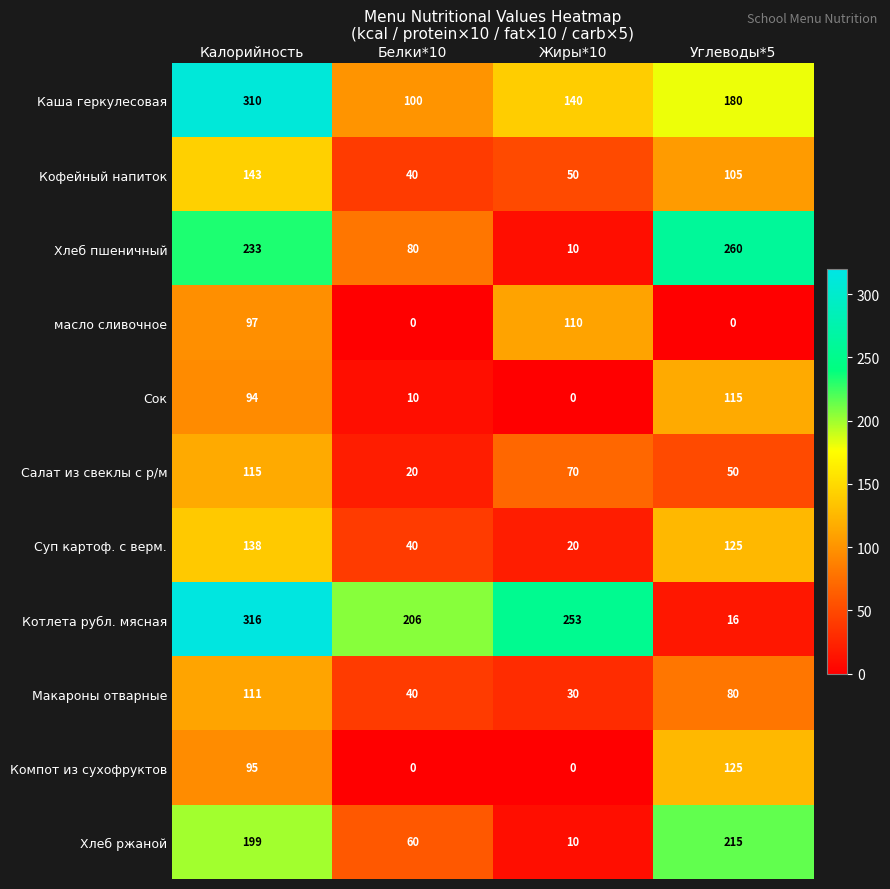

At Калорийность, list the series in order from largest to smallest.

Котлета рубл. мясная, Каша геркулесовая, Хлеб пшеничный, Хлеб ржаной, Кофейный напиток, Суп картоф. с верм., Салат из свеклы с р/м, Макароны отварные, масло сливочное, Компот из сухофруктов, Сок